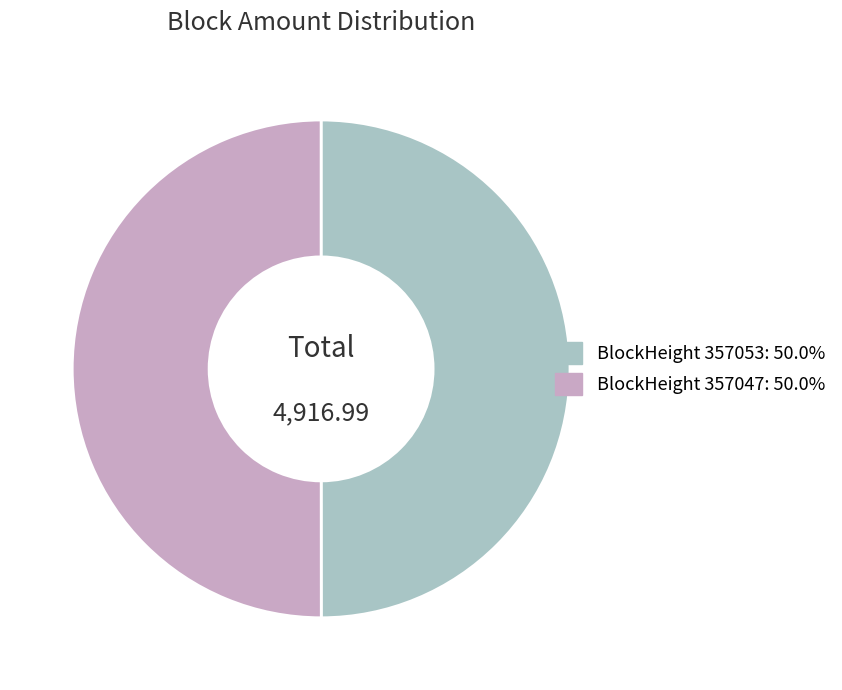

How many segments does this pie chart have?

2